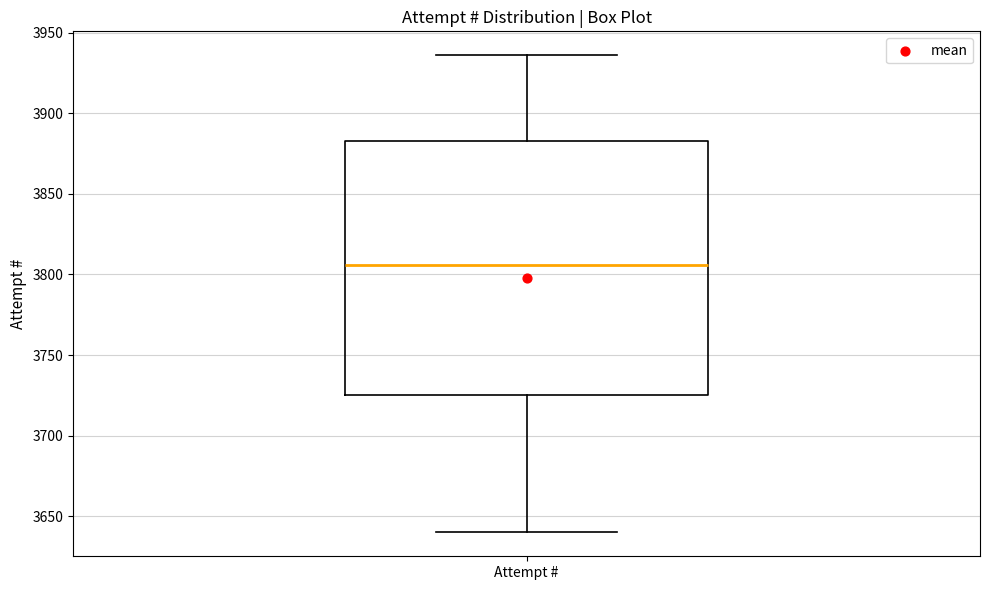

Transcribe this box plot: give where the median line is, the range the box spans, and where the two whiskers end, as read against the y-axis. The values are not printed on the chart, so give them approximately, as read against the axis.

median 3805, box 3725 to 3885, whiskers 3640 to 3935